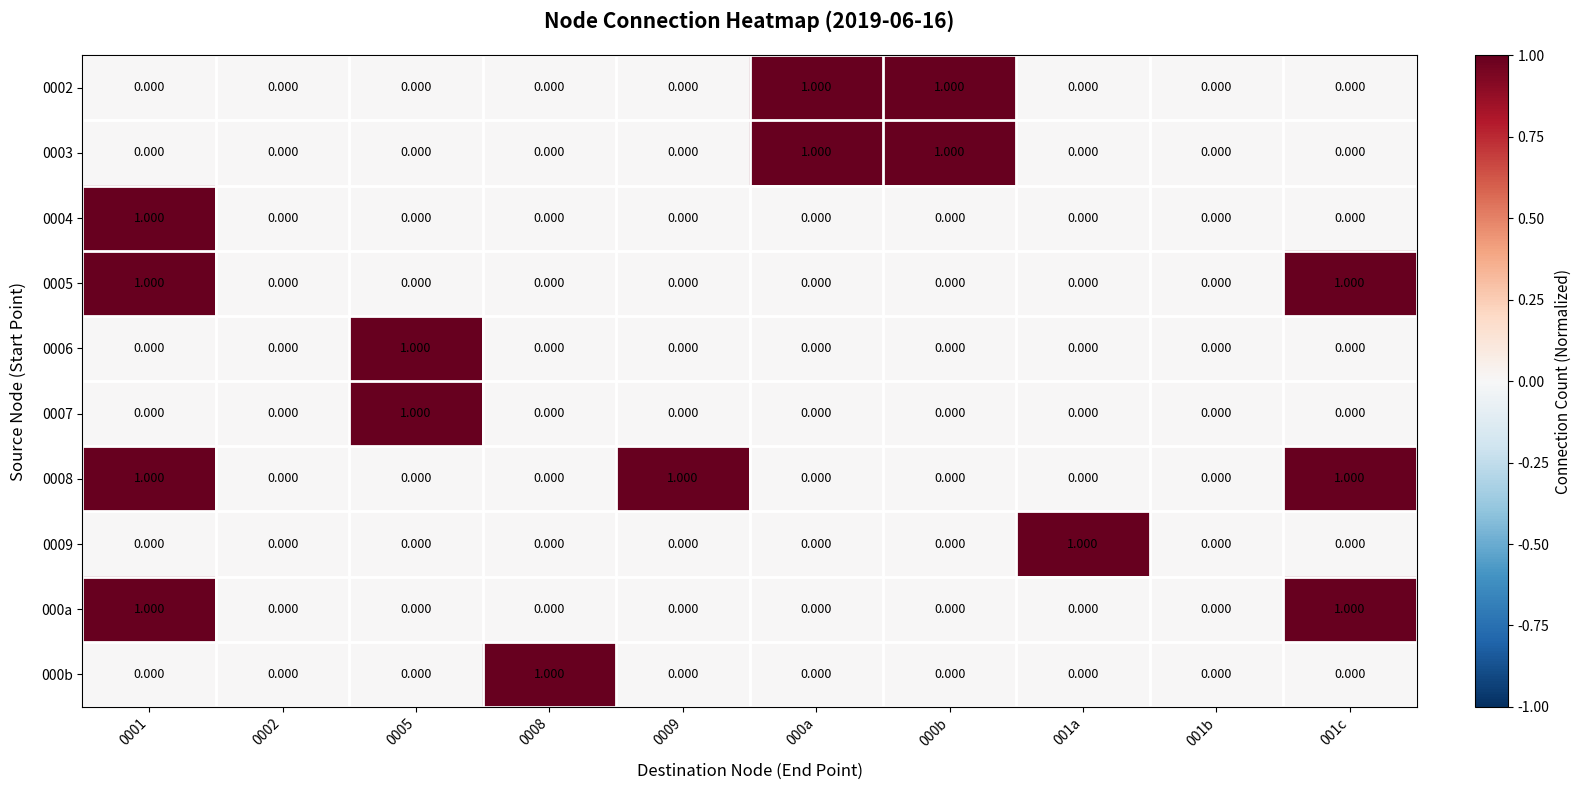

How many values in the 000b series exceed 0?

1